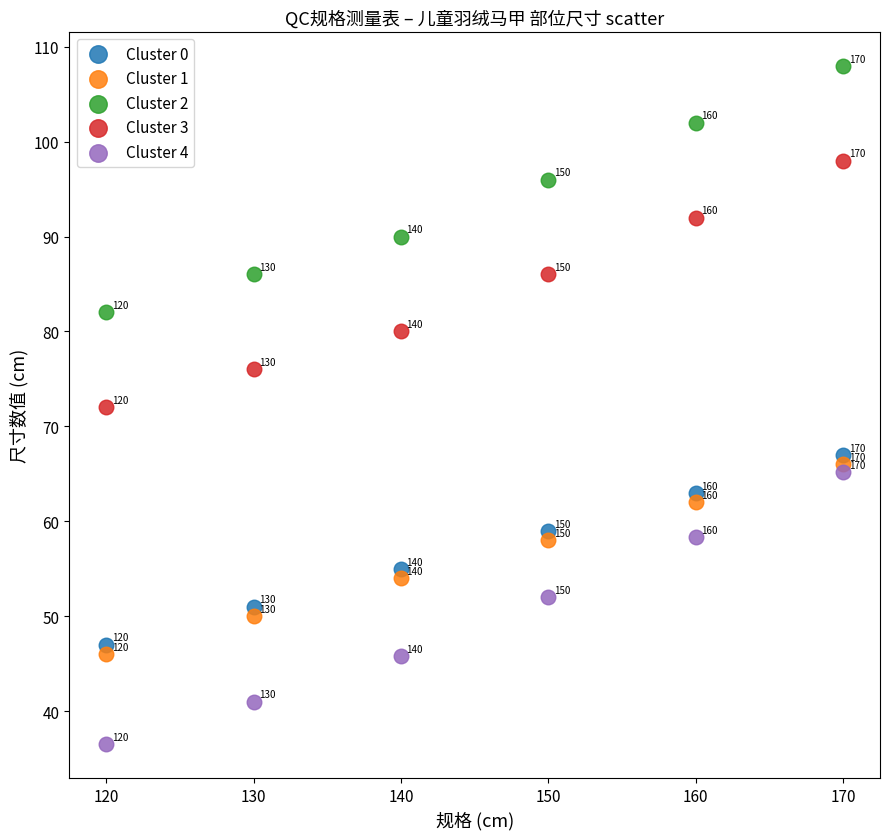

Which series has the largest Y range (max minus min)?

Cluster 4